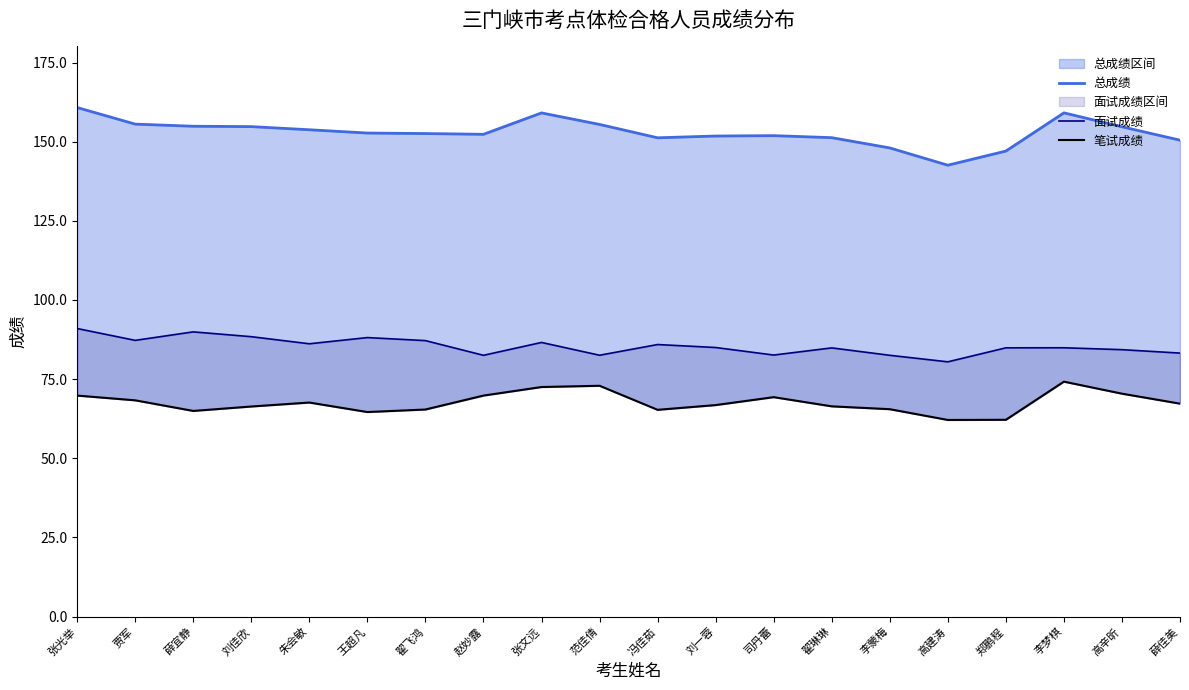

Is it true that 面试成绩 equals 122.2 at 高辛昕?

False